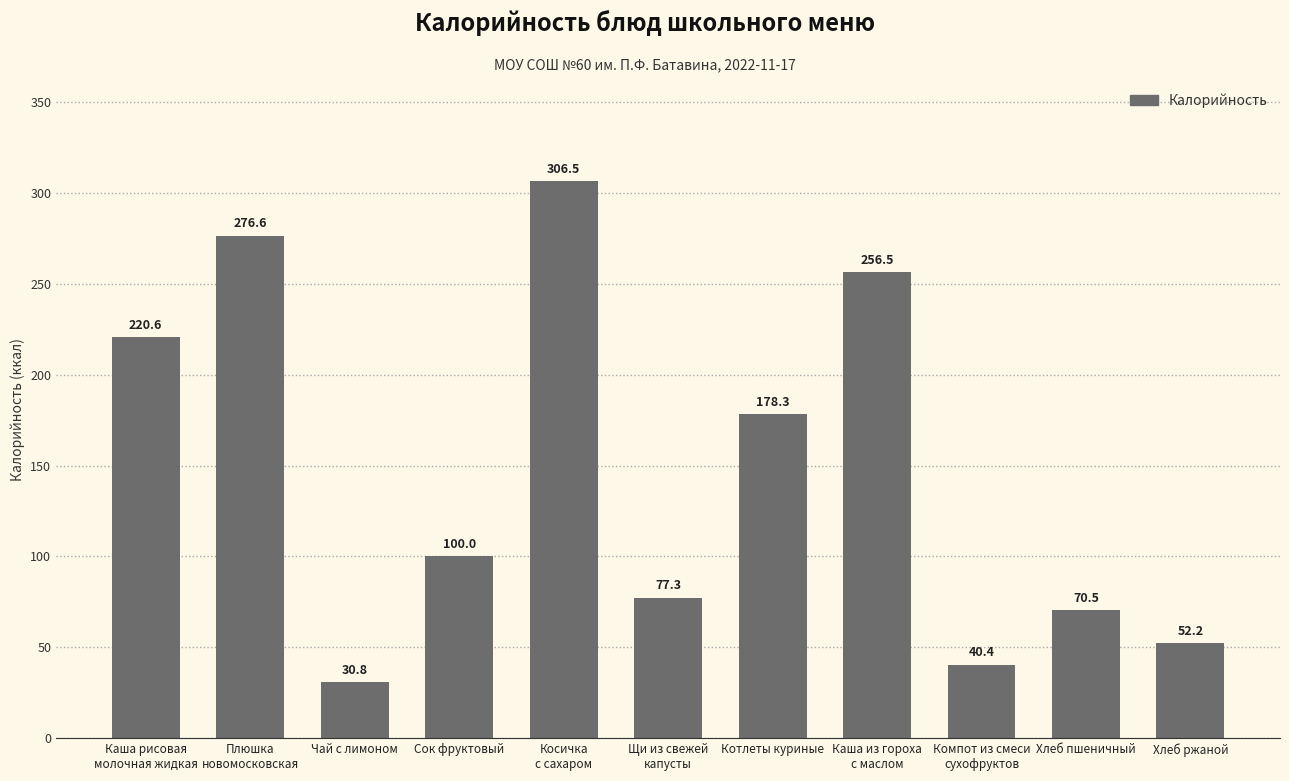

Reading left to right, list all the values displayed in this chart.

220.6	276.6	30.8	100.0	306.5	77.3	178.3	256.5	40.4	70.5	52.2